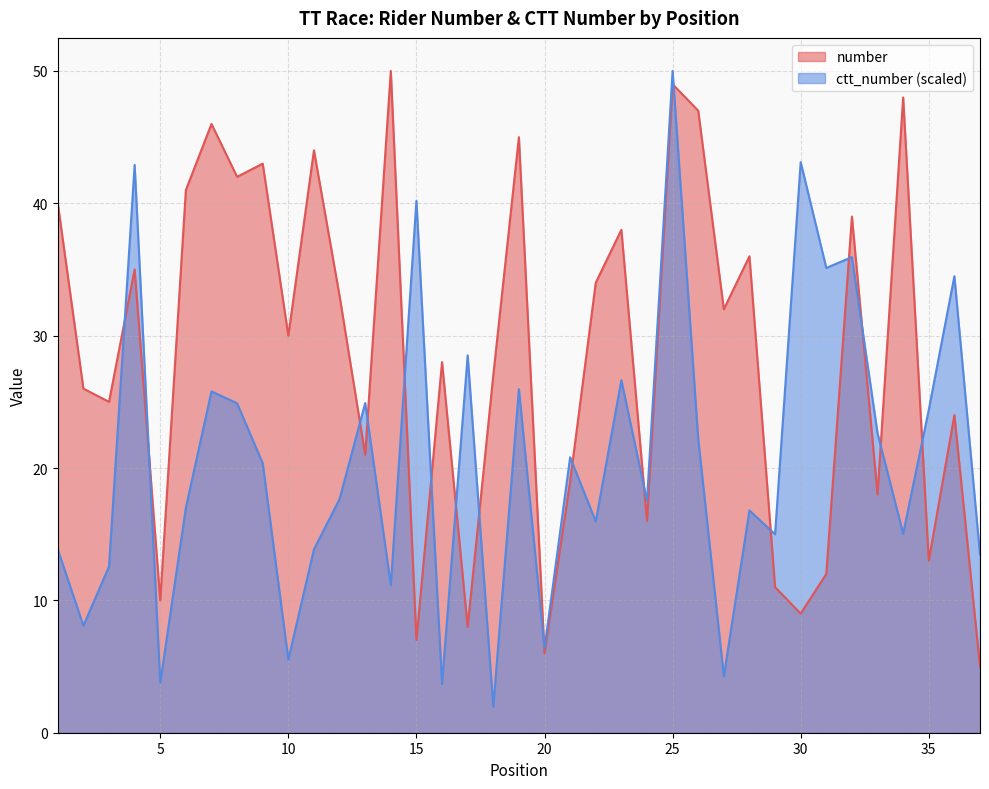

True or false: ctt_number and number cross at least once.

True